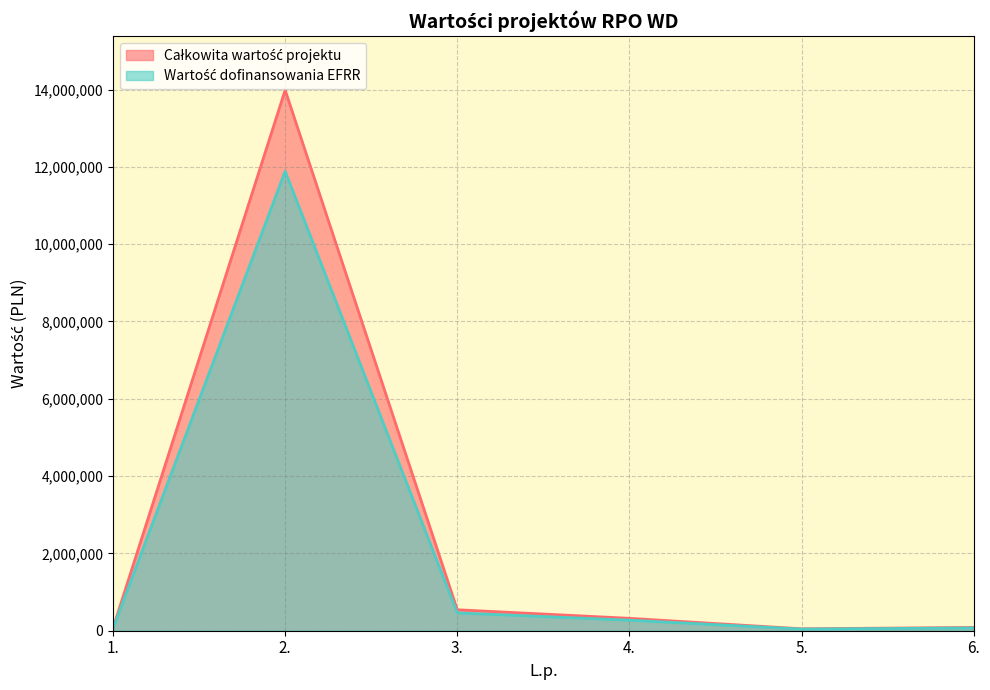

At which category is the sum across all series the highest?

2.